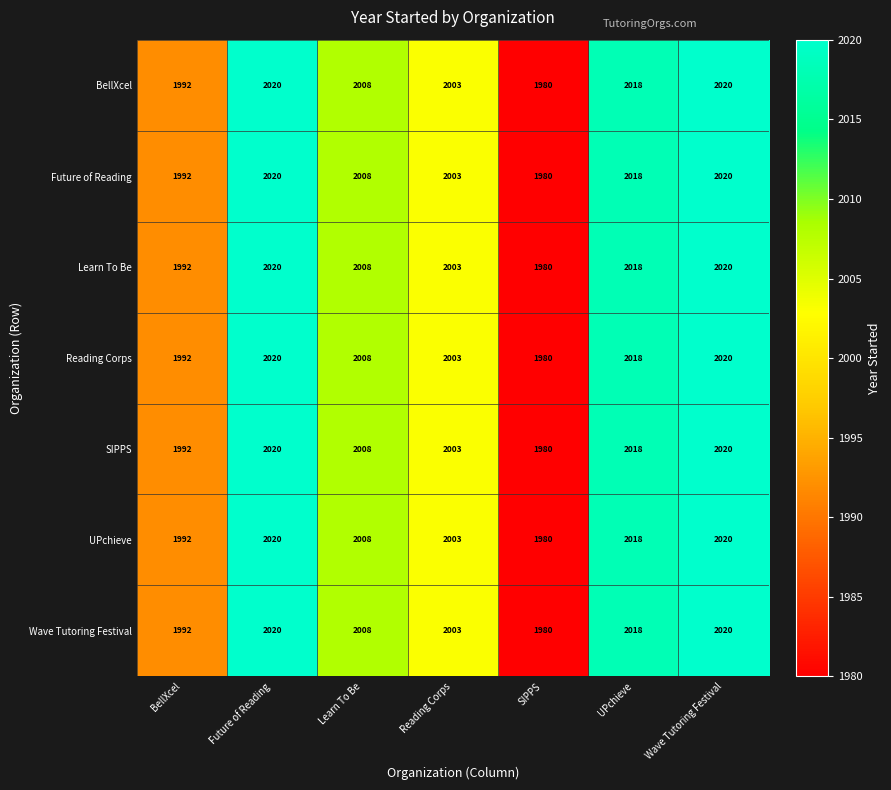

At how many categories does at least one series exceed 1996?

5